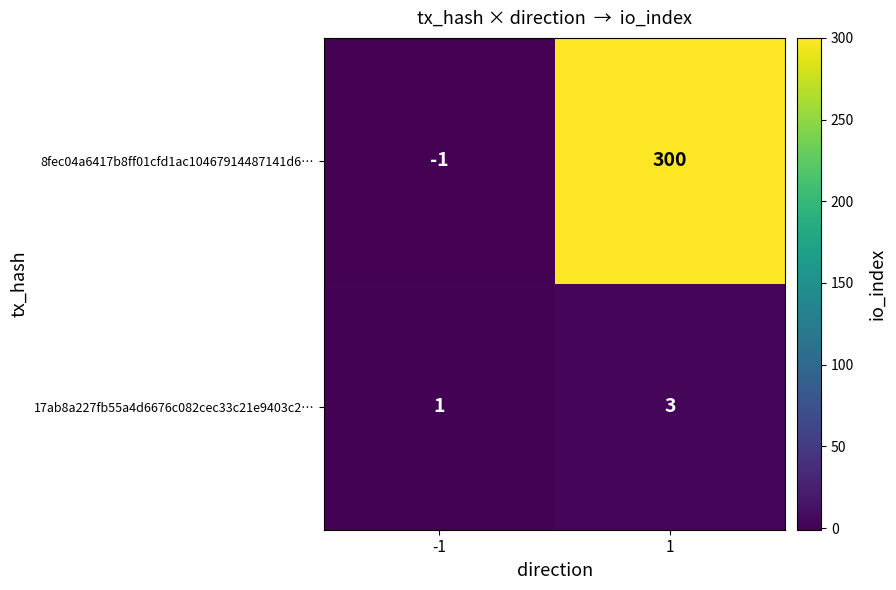

Reading left to right, transcribe all the data shown in this chart.

8fec04a6417b8ff01cfd1ac10467914487141d6…: -1=-1	1=300
17ab8a227fb55a4d6676c082cec33c21e9403c2…: -1=1	1=3